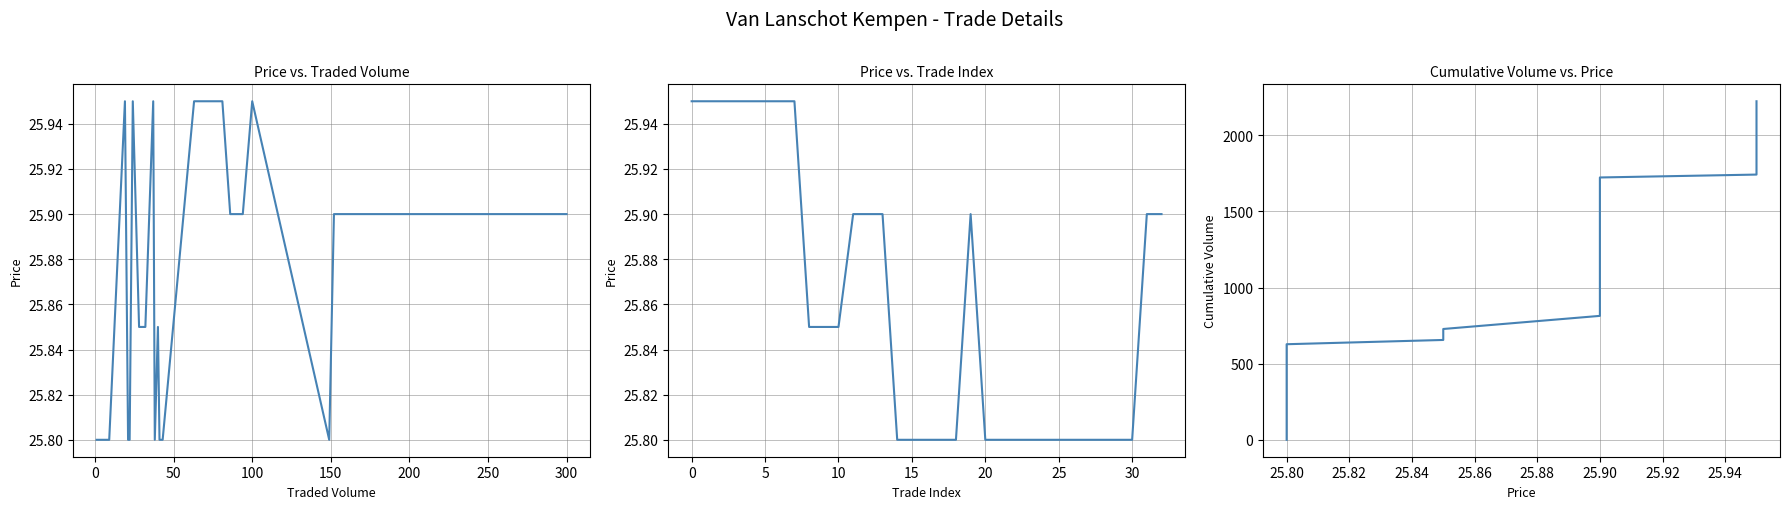

Reading left to right, transcribe all the data shown in this chart.

Price: 25.9	25.9	25.9	25.9	25.9	25.9	25.9	25.9	25.9	25.9	25.9	25.9	25.9	25.9	25.8	25.8	25.8	25.8	25.8	25.9	25.8	25.8	25.8	25.8	25.8	25.8	25.8	25.8	25.8	25.8	25.8	25.9	25.9
Cumulative Volume: 1.0	5.0	14.0	35.0	57.0	95.0	136.0	178.0	221.0	264.0	307.0	350.0	393.0	436.0	479.0	628.0	656.0	688.0	728.0	814.0	908.0	1060.0	1222.0	1422.0	1722.0	1741.0	1765.0	1802.0	1865.0	1941.0	2022.0	2122.0	2222.0